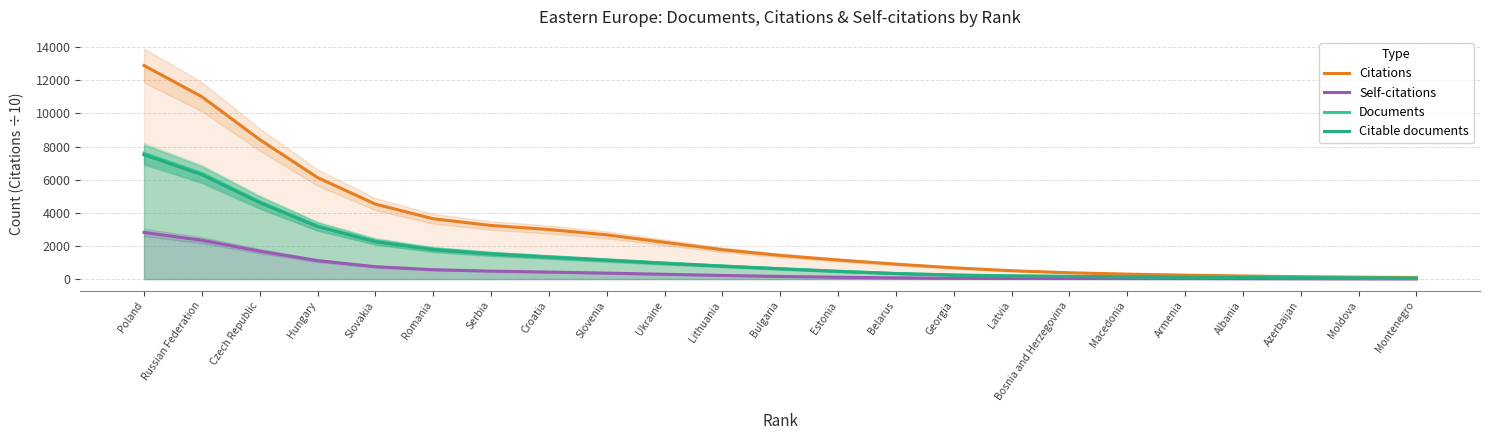

The Citations series shows 2829.9 at Lithuania. True or false?

False